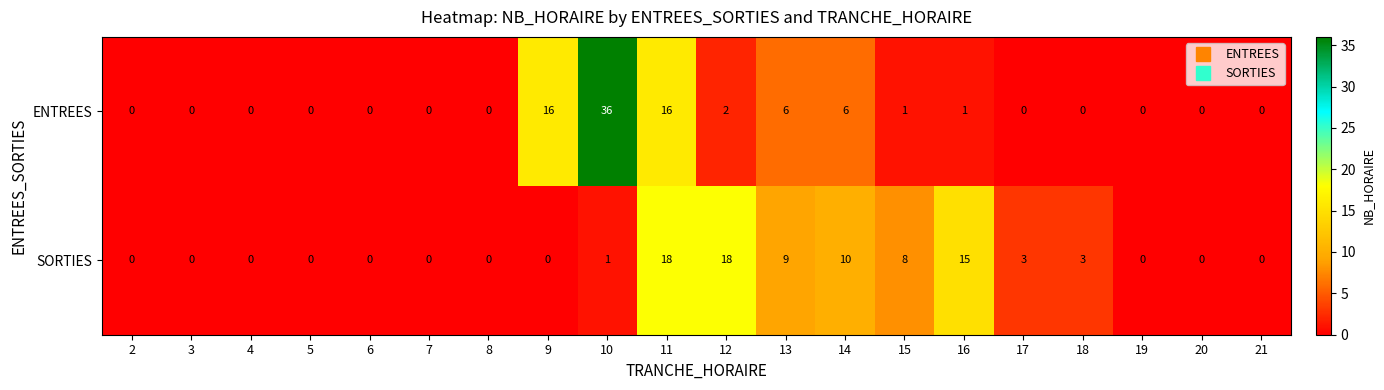

The ENTREES series shows 0 at 19. True or false?

True